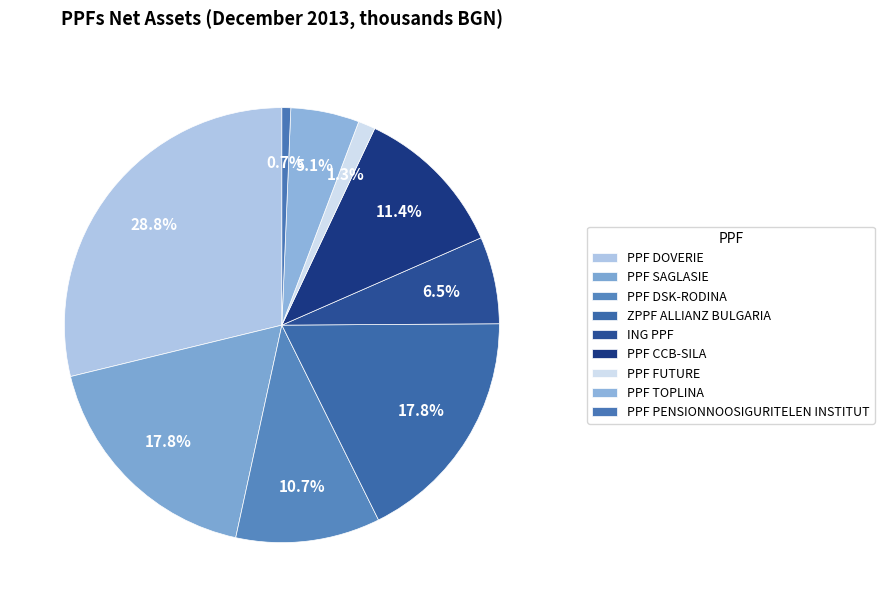

Is there a majority slice in this chart?

No